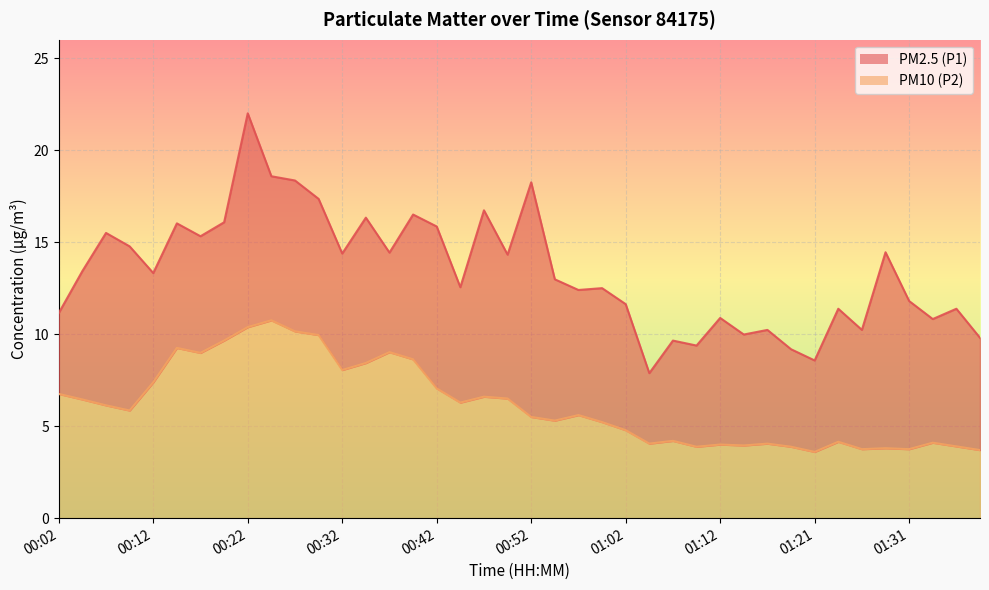

What is the value of the PM2.5 (P1) point at the 10th from the left?

18.6